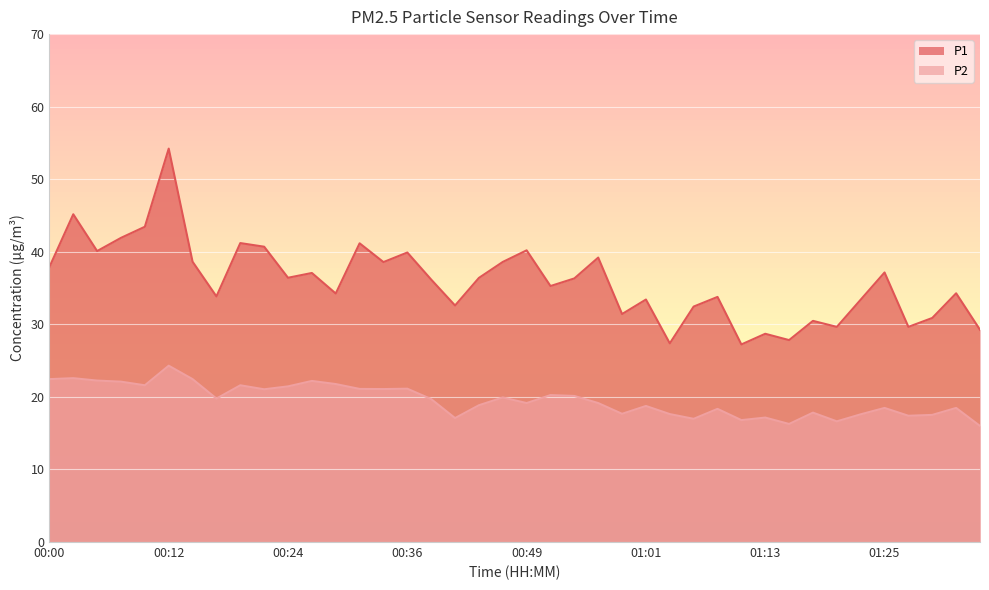

Which series has the widest spread of values?

P1